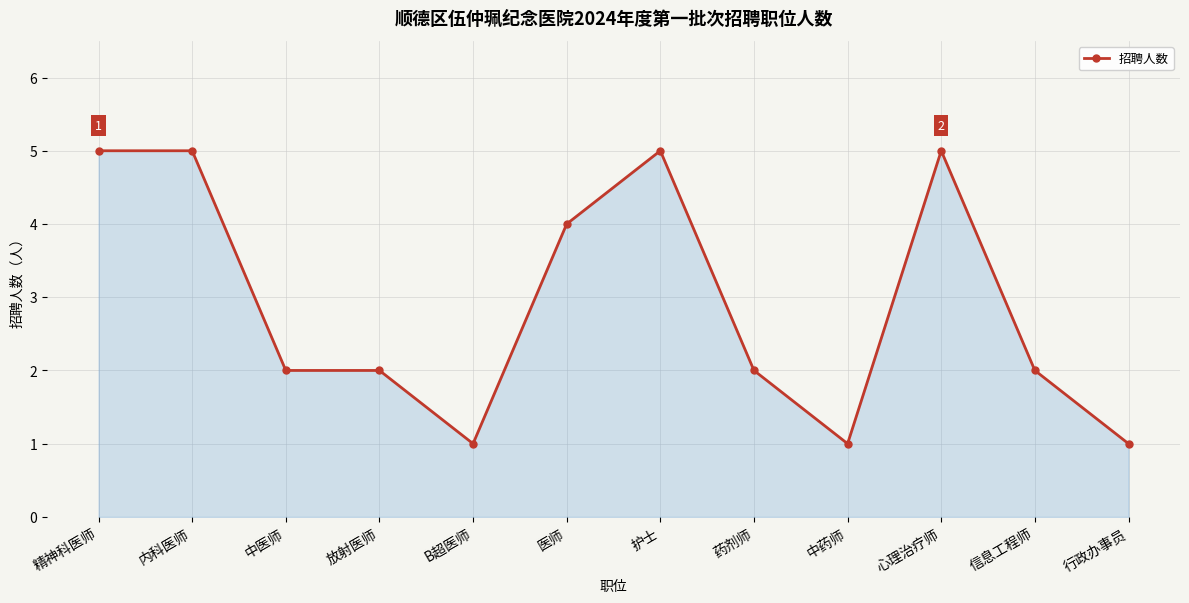

True or false: the data shows 2 at 中医师.

True